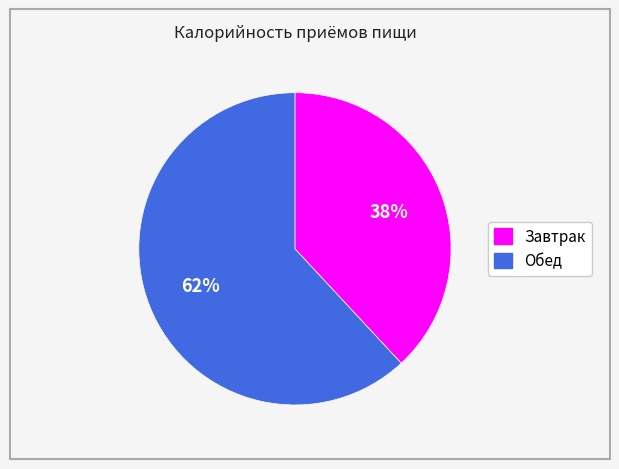

To the nearest percent, what is the average slice percentage?

50%